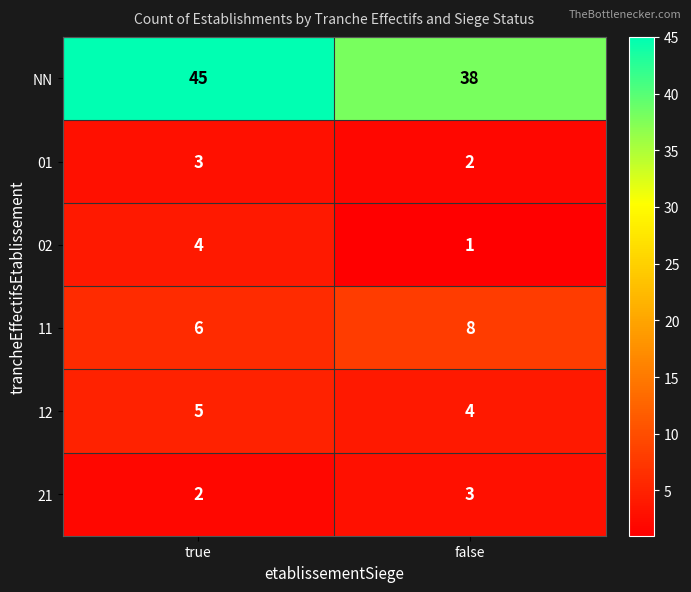

What is the difference between the highest and lowest values at true?

43